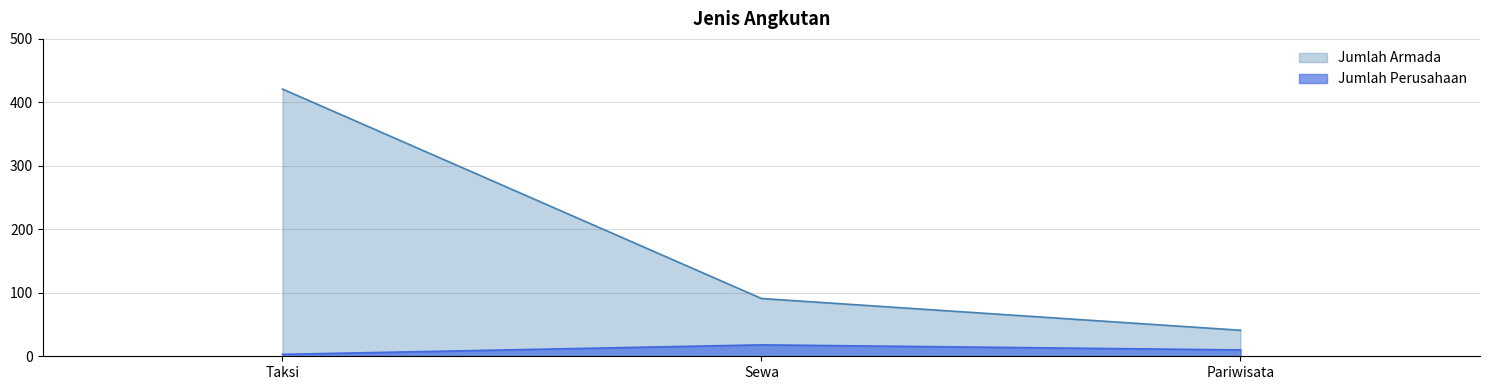

What is the maximum value for Jumlah Perusahaan?

18